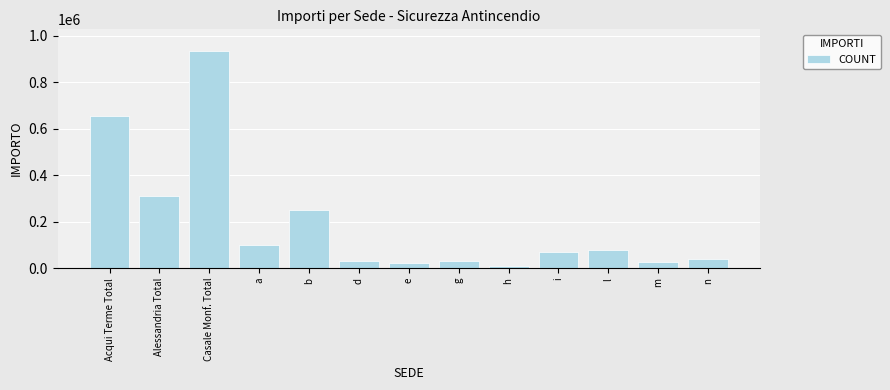

What is the maximum value shown in the chart?

934160.2